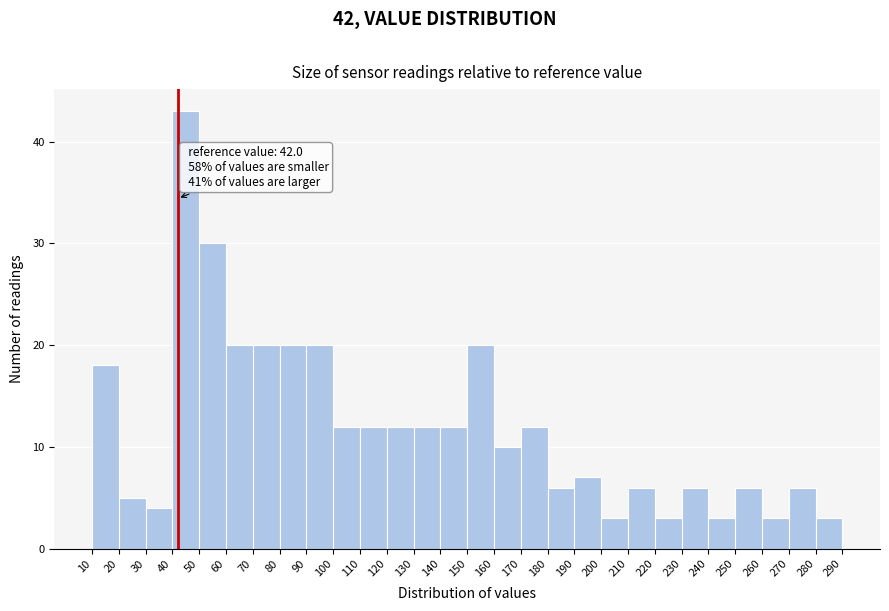

Over which range of the x-axis is the bar tallest?

40 to 50